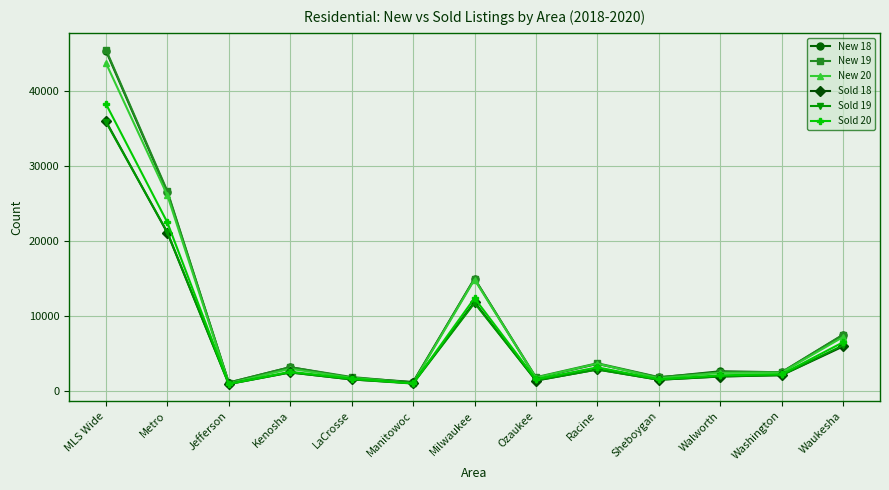

At which category does Sold 18 reach its first local peak?

Kenosha